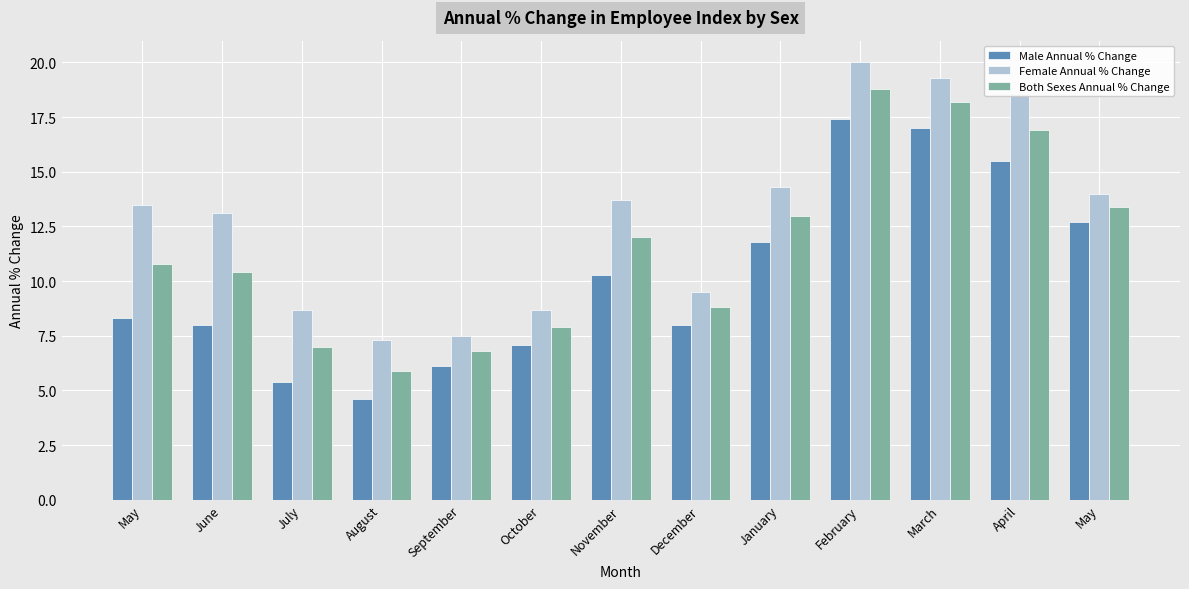

Does the chart contain stacked bars?

No